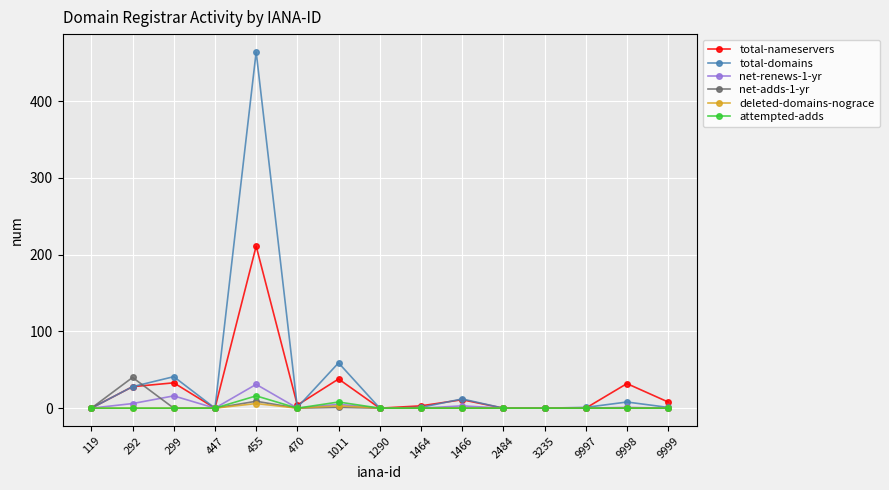

The net-renews-1-yr series shows 3 at 1466. True or false?

True